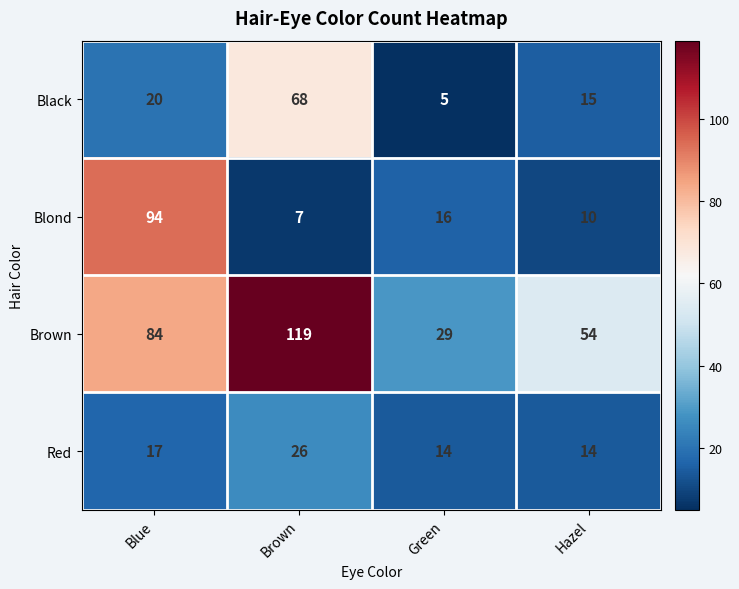

Rank the series by their maximum value, from lowest to highest.

Red, Black, Blond, Brown